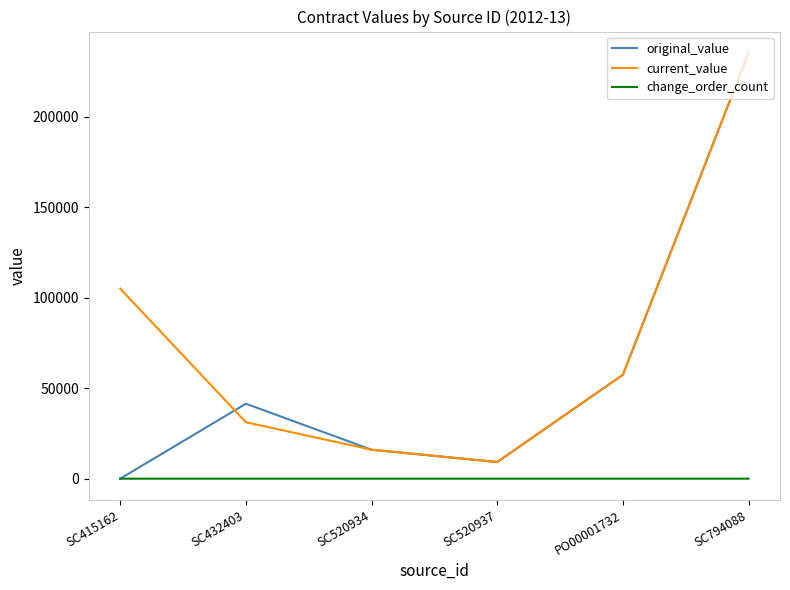

How many interior local valleys does the current_value series have?

1